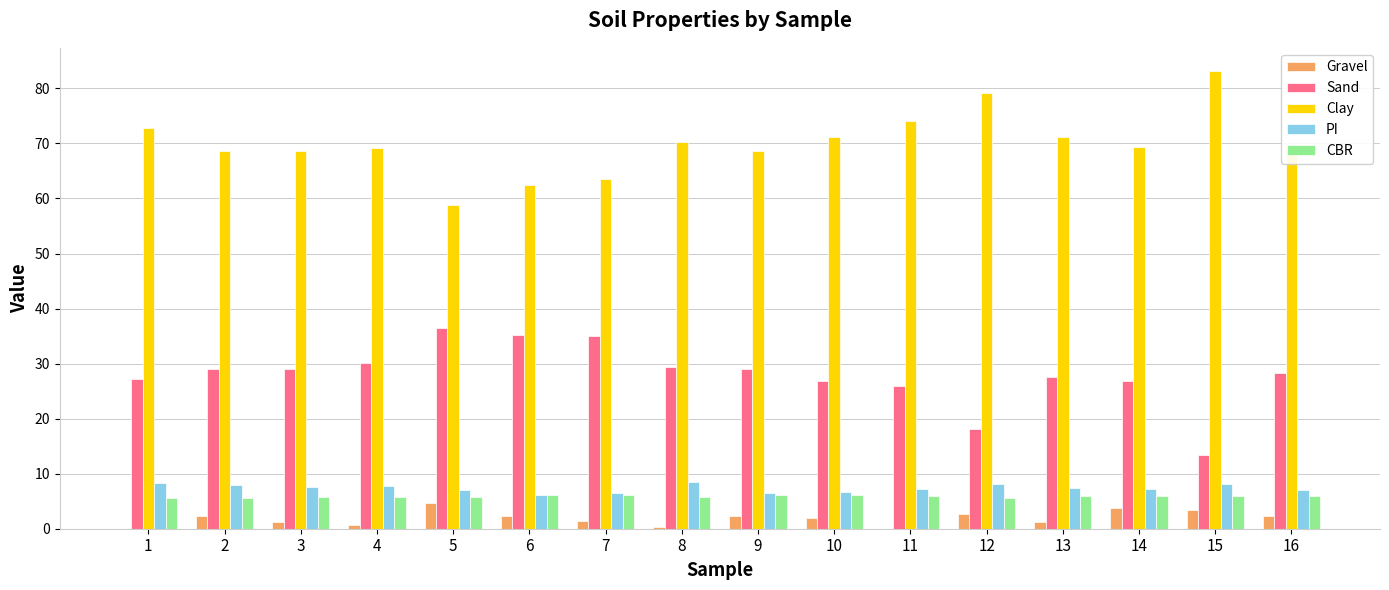

The Sand series shows 17.2 at 7. True or false?

False